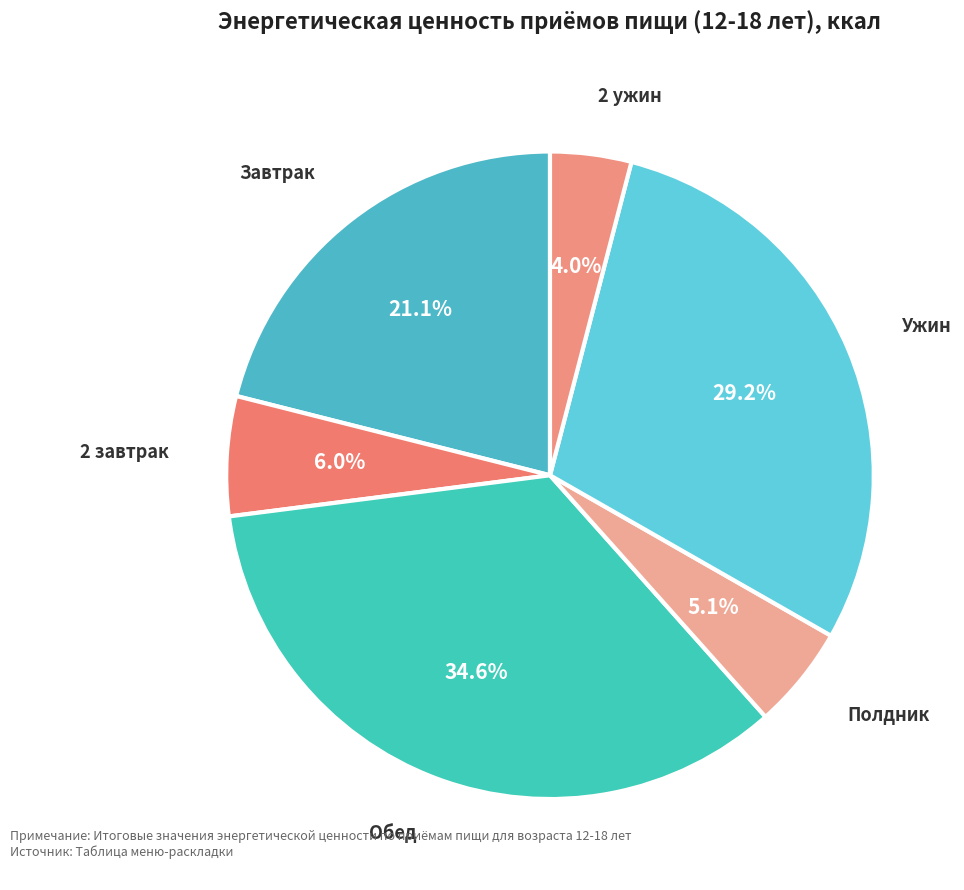

How many slices are in this pie chart?

6